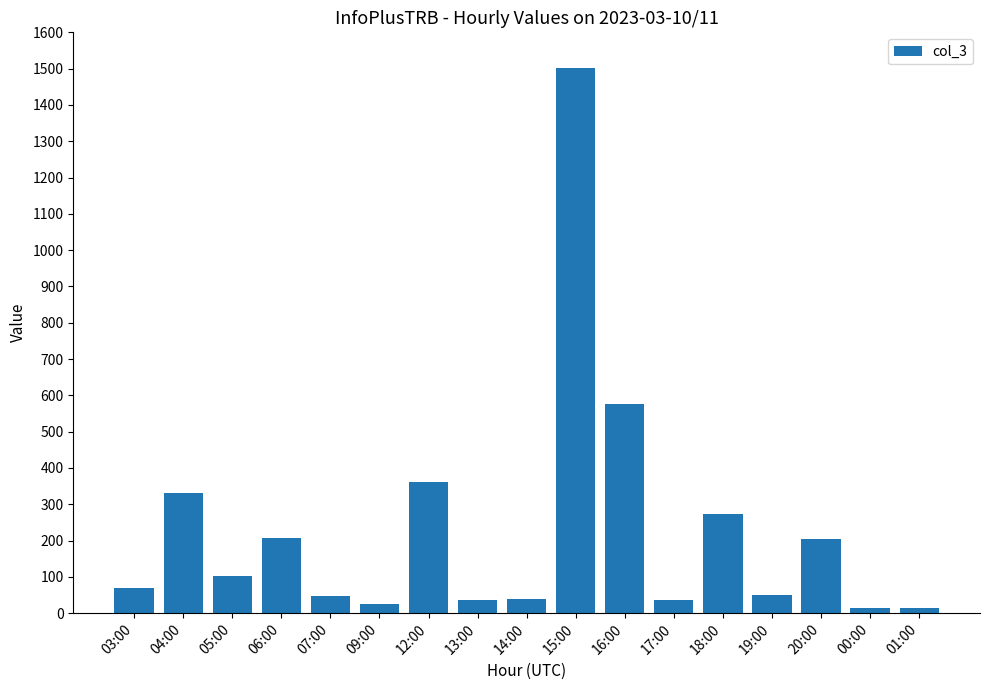

What position from the right is 00:00?

2